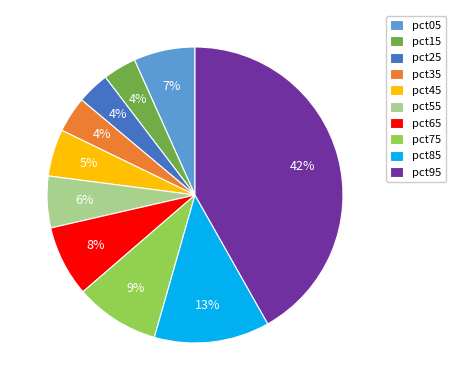

Count the number of slices in the pie.

10